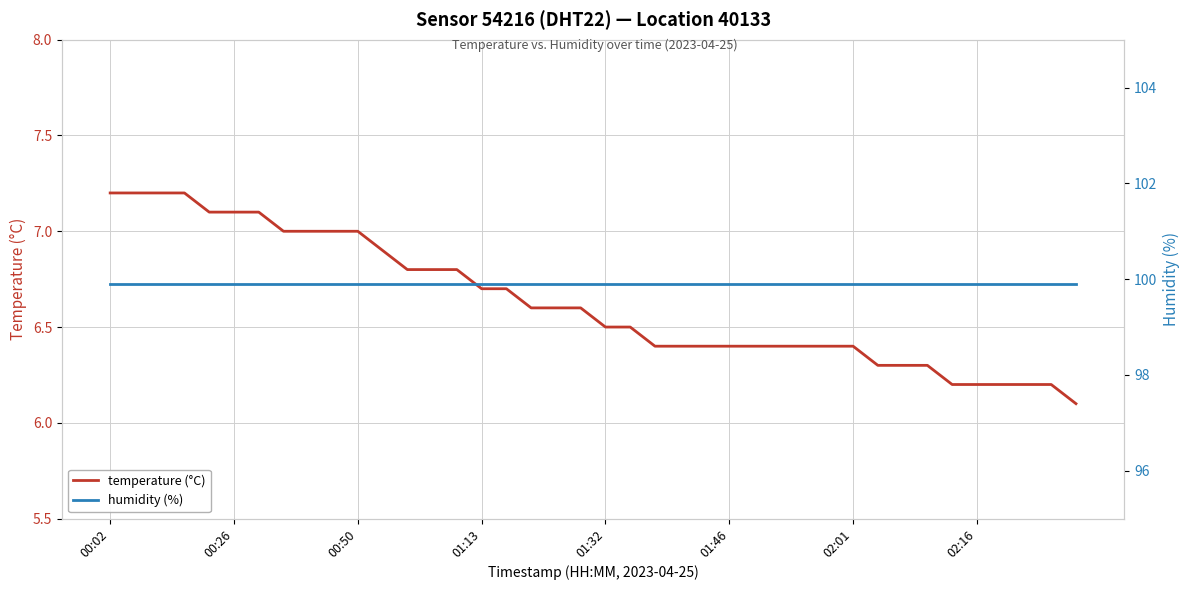

What position from the left is 26?

27